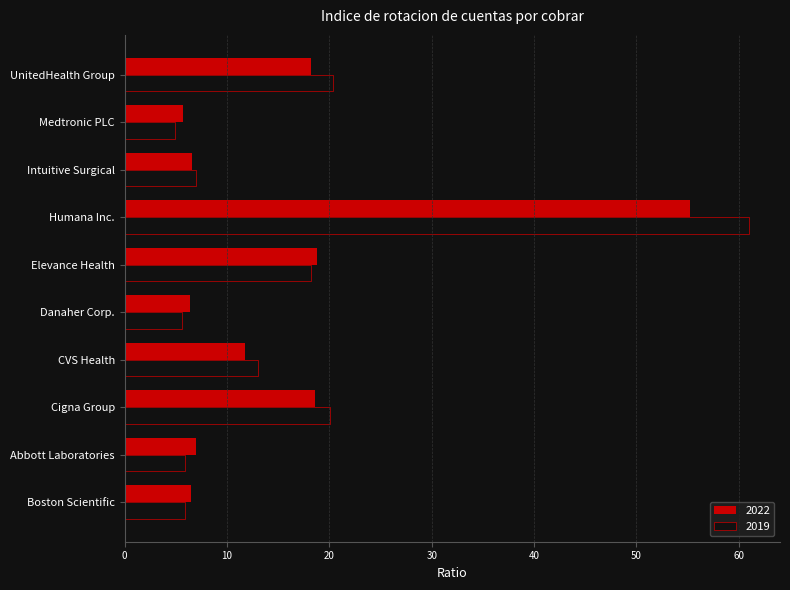

How many categories are shown in the chart?

10